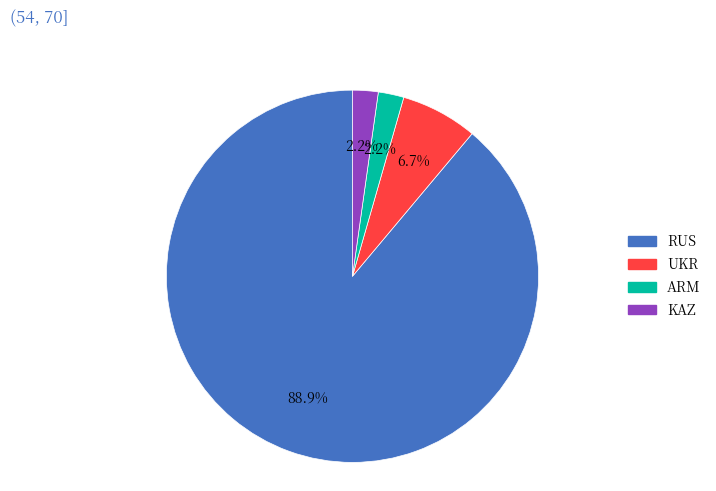

What is the majority slice?

RUS